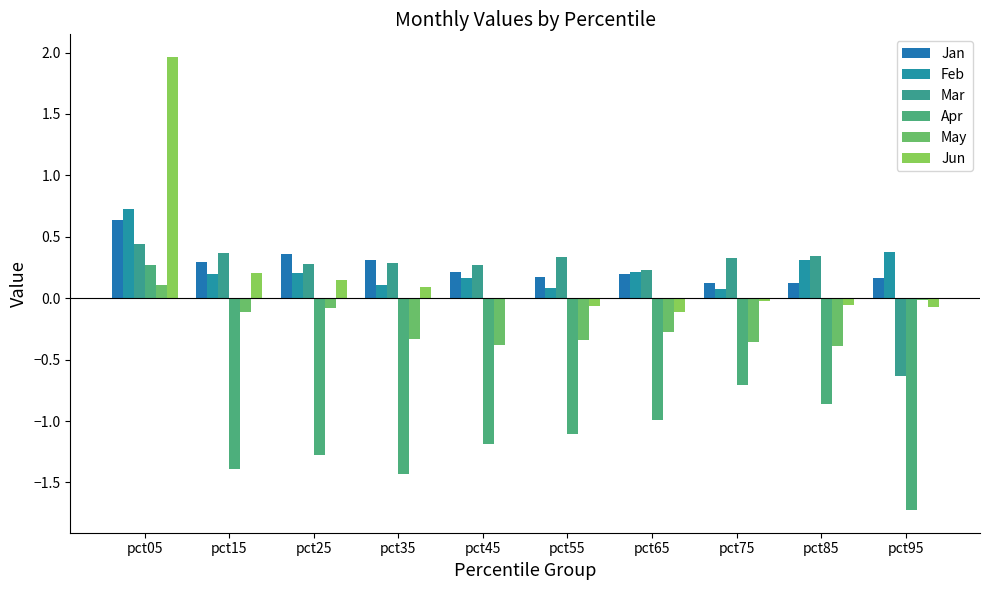

Read the Feb value at pct05.

0.7